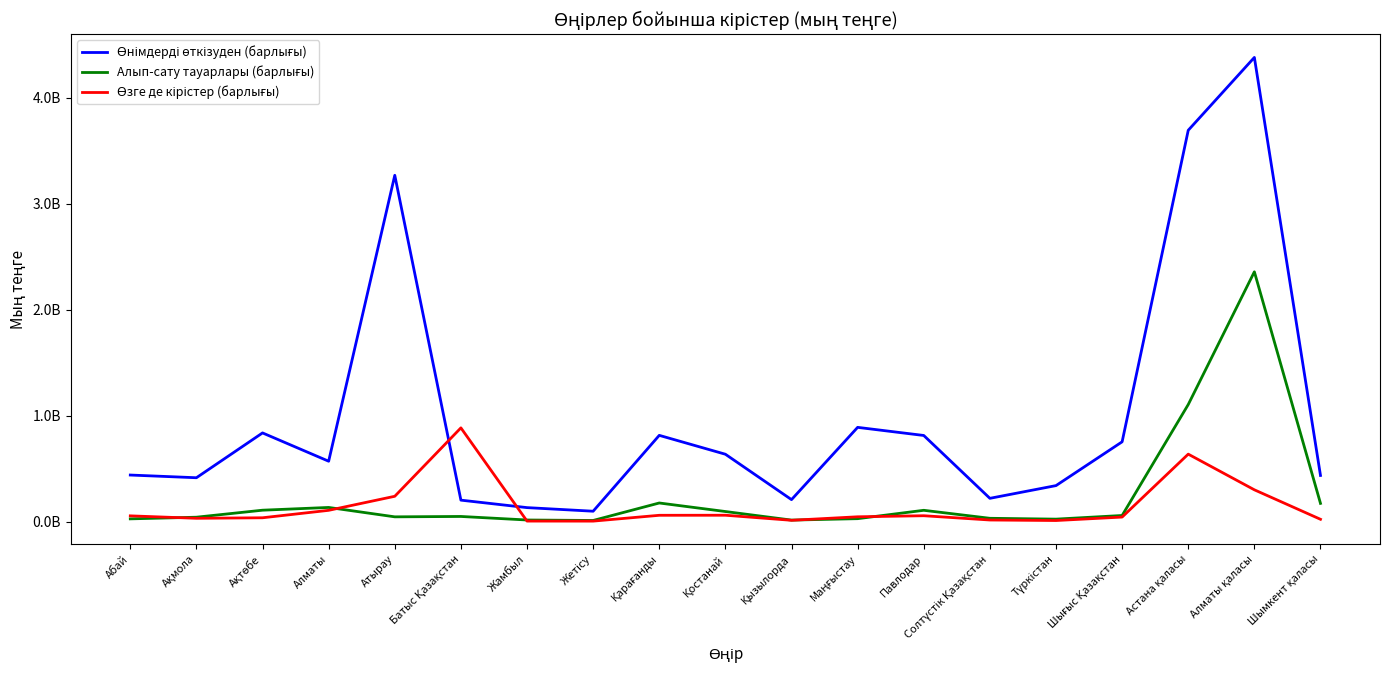

What is the label of the 4th point from the left?

Алматы